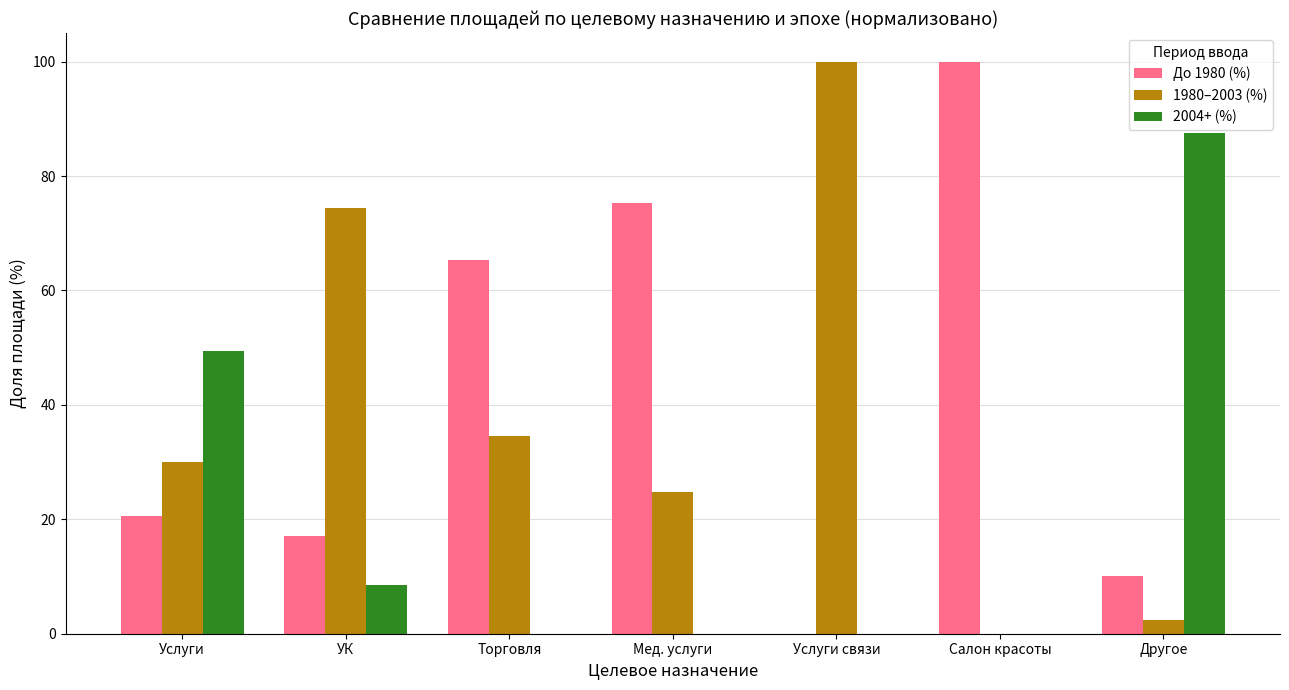

Count the number of categories in the chart.

7